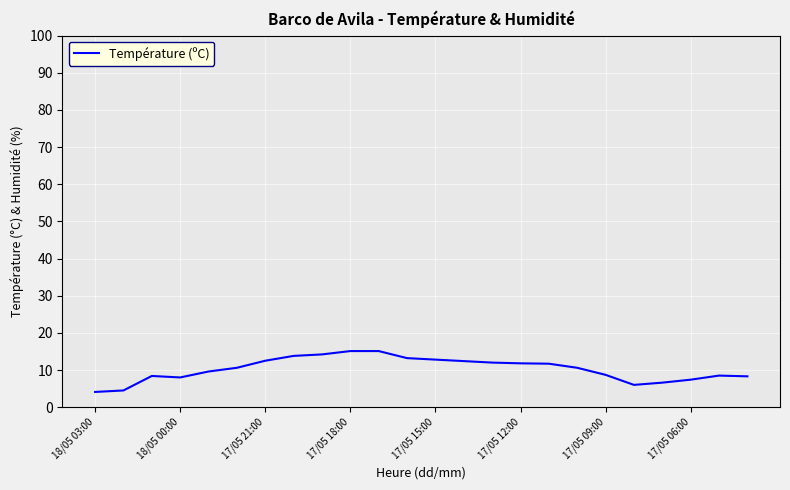

What is the difference between the maximum and minimum values?

11.0